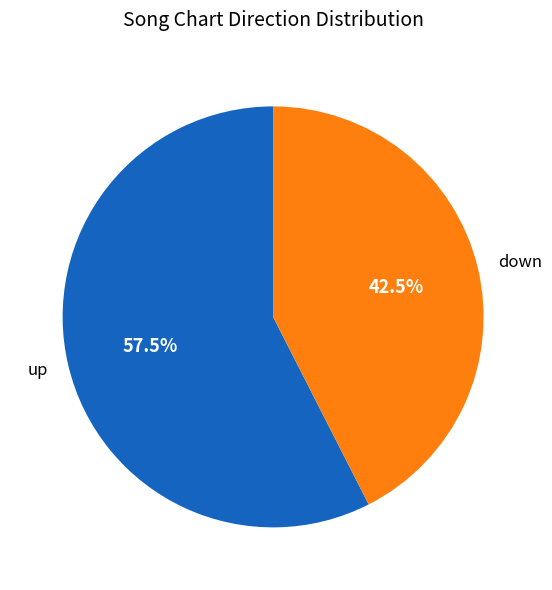

Rank the categories by value from highest to lowest.

up, down